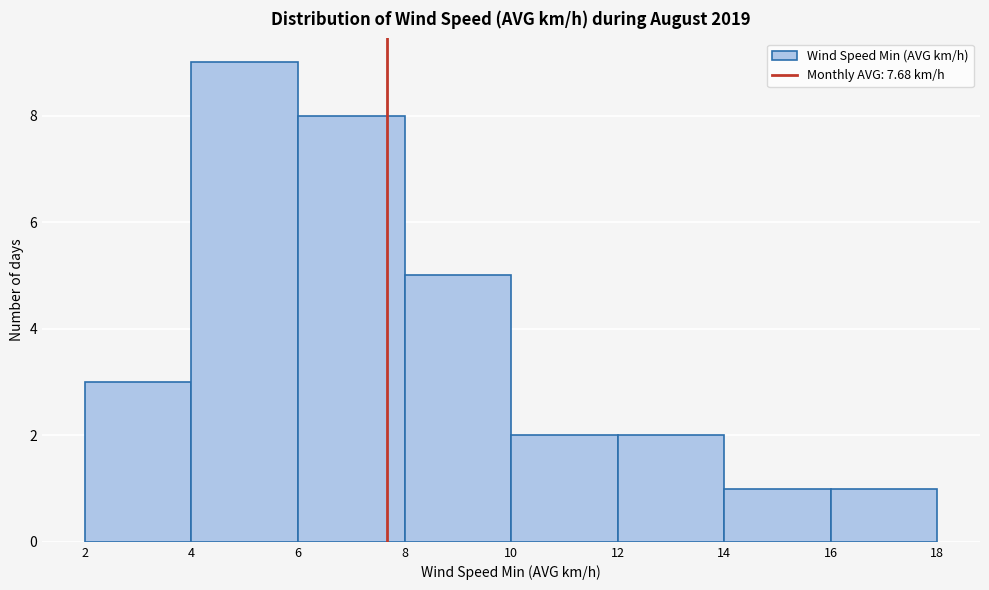

Reading left to right, list every bar in this chart as the range it spans on the x-axis followed by its height. The values are not printed on the chart, so give them approximately, as read against the axis.

2 to 4: 3
4 to 6: 9
6 to 8: 8
8 to 10: 5
10 to 12: 2
12 to 14: 2
14 to 16: 1
16 to 18: 1